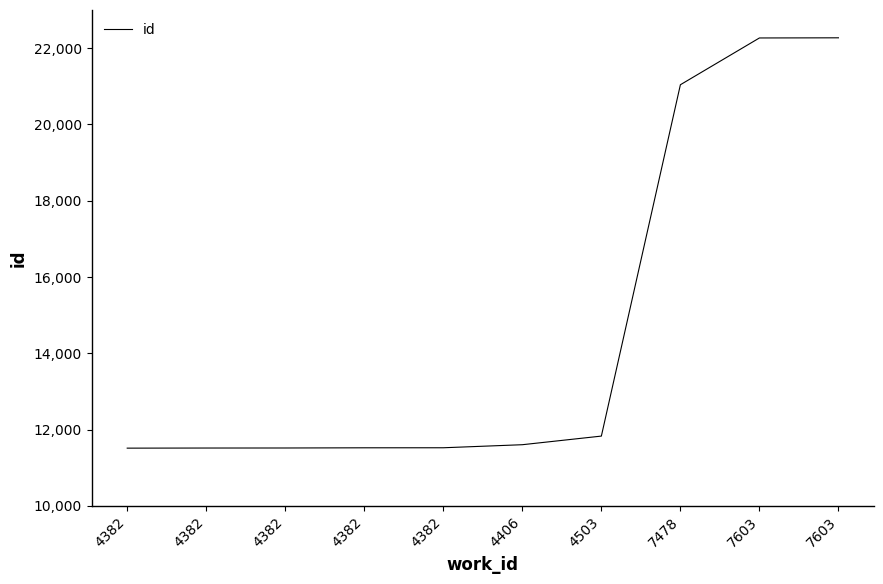

True or false: there are more than 1 points higher than both neighbors.

False